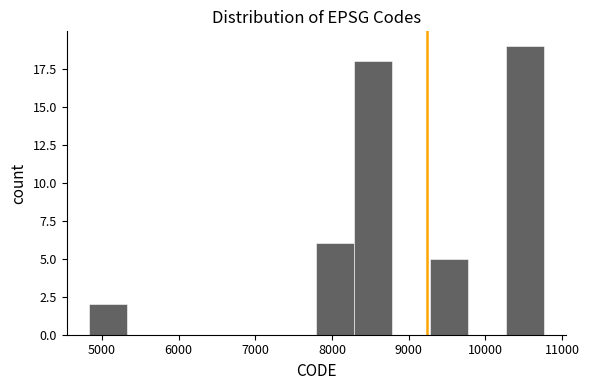

Reading left to right, transcribe this chart: for each bar, give the range it covers on the x-axis and its height. Neither the bar edges nor the heights are printed on the chart, so give them approximately, as read against the axes.

4800 to 5300: 2
5300 to 5800: 0
5800 to 6300: 0
6300 to 6800: 0
6800 to 7300: 0
7300 to 7800: 0
7800 to 8300: 6
8300 to 8800: 18
8800 to 9300: 0
9300 to 9800: 5
9800 to 10300: 0
10300 to 10800: 19